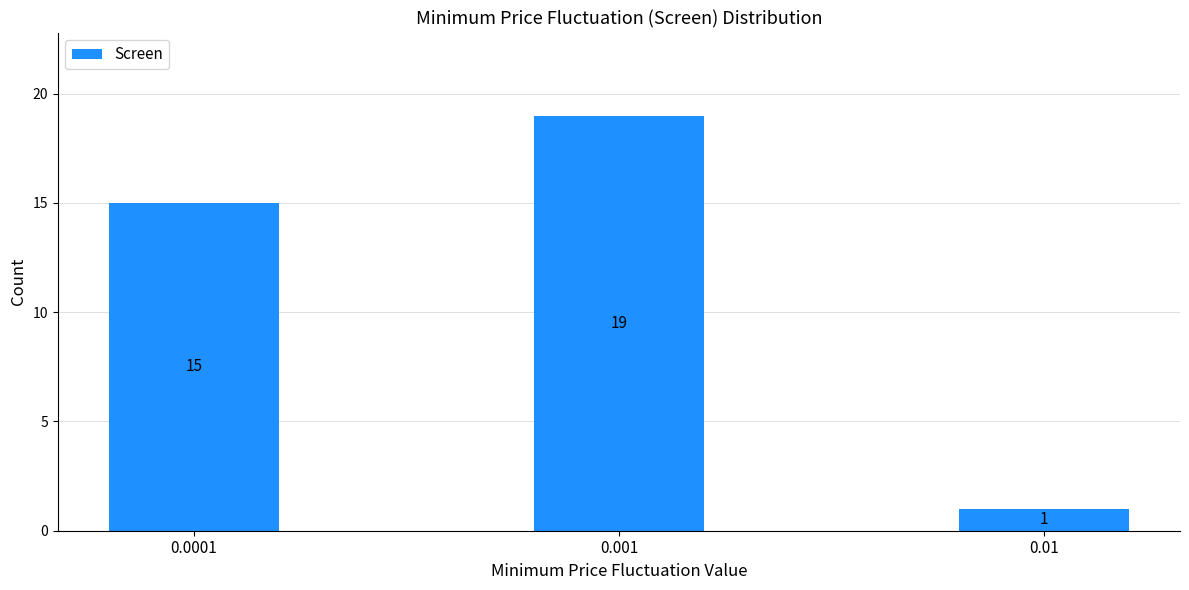

Reading left to right, what are all the values shown in this chart?

15	19	1